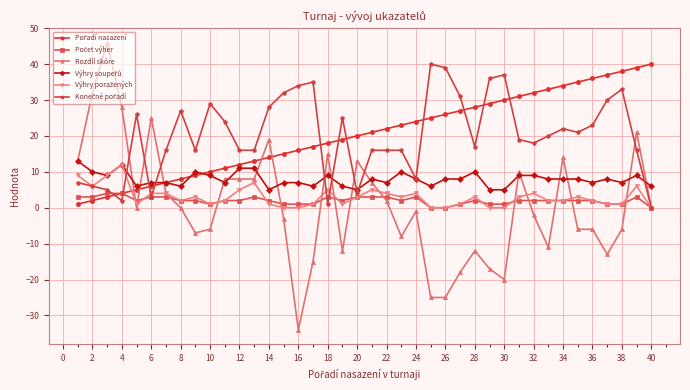

What is the highest value of the Rozdíl skóre series?

46